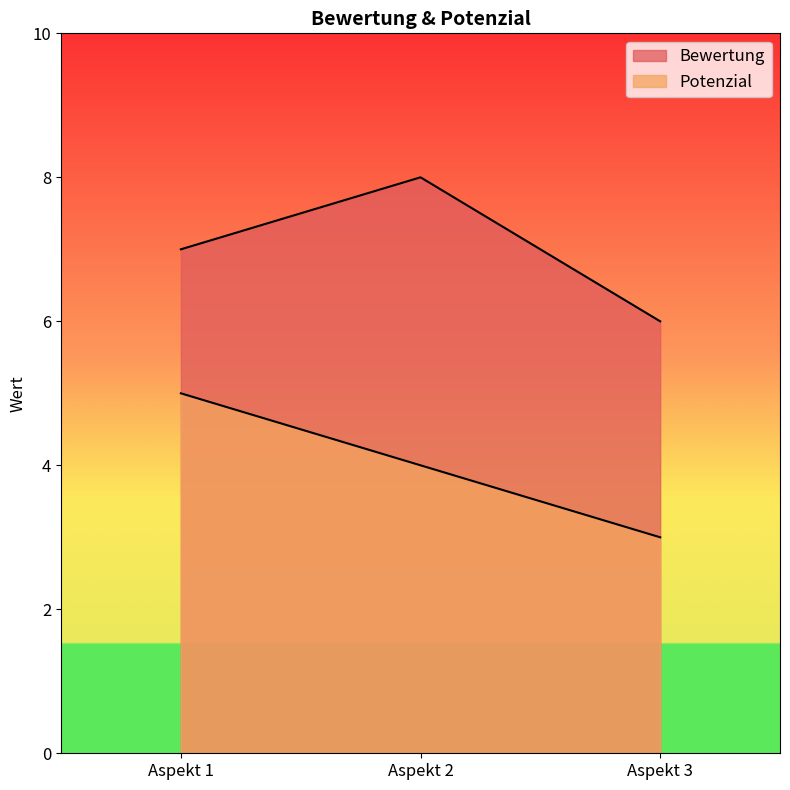

What are all the series names shown in the legend?

Bewertung, Potenzial